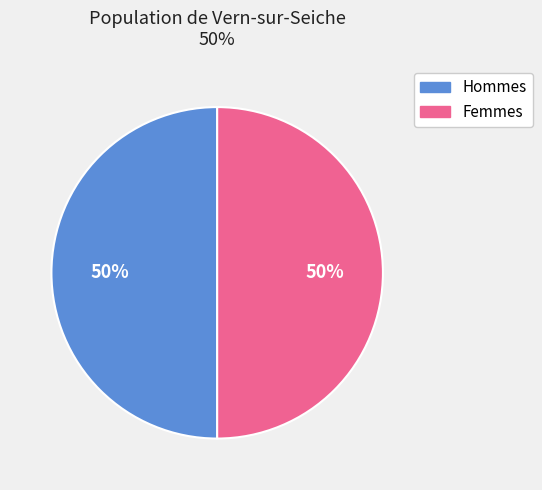

True or false: Hommes accounts for 41% of the total.

False